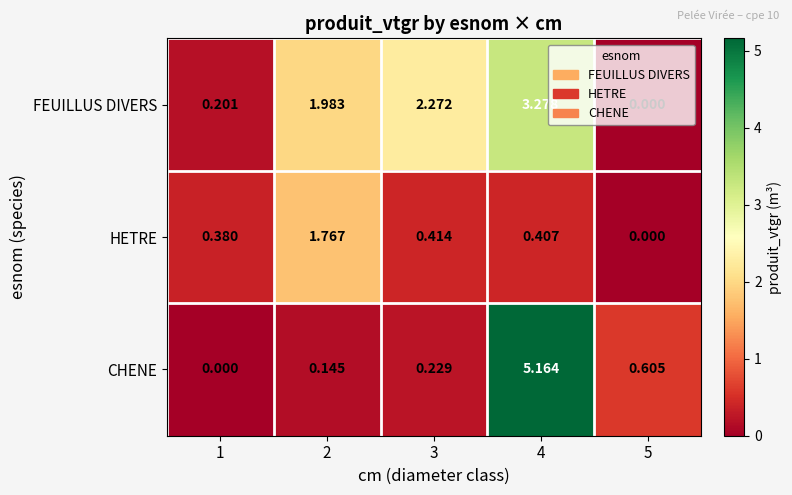

Which series has the largest range (max minus min)?

CHENE